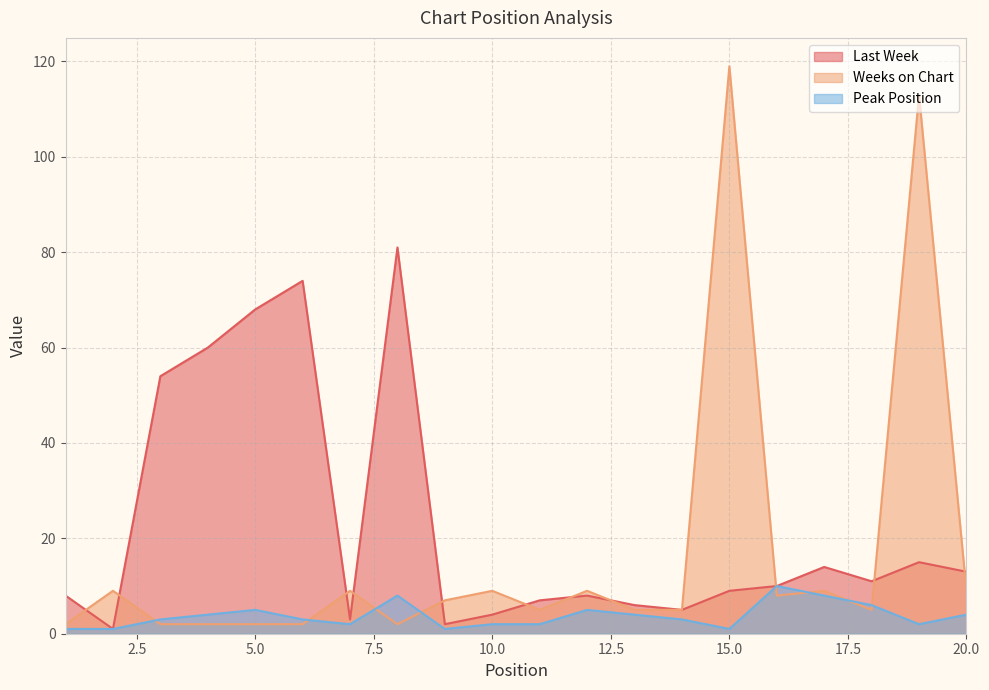

The value of Weeks on Chart at 10.0 is 16. True or false?

False